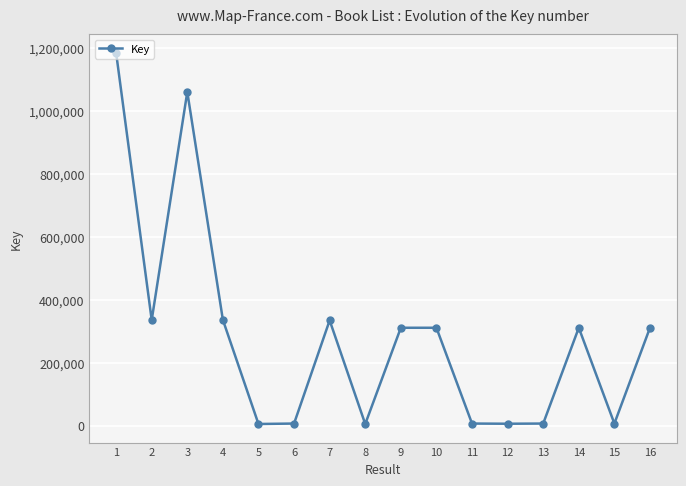

What is the maximum value shown in the chart?

1186153